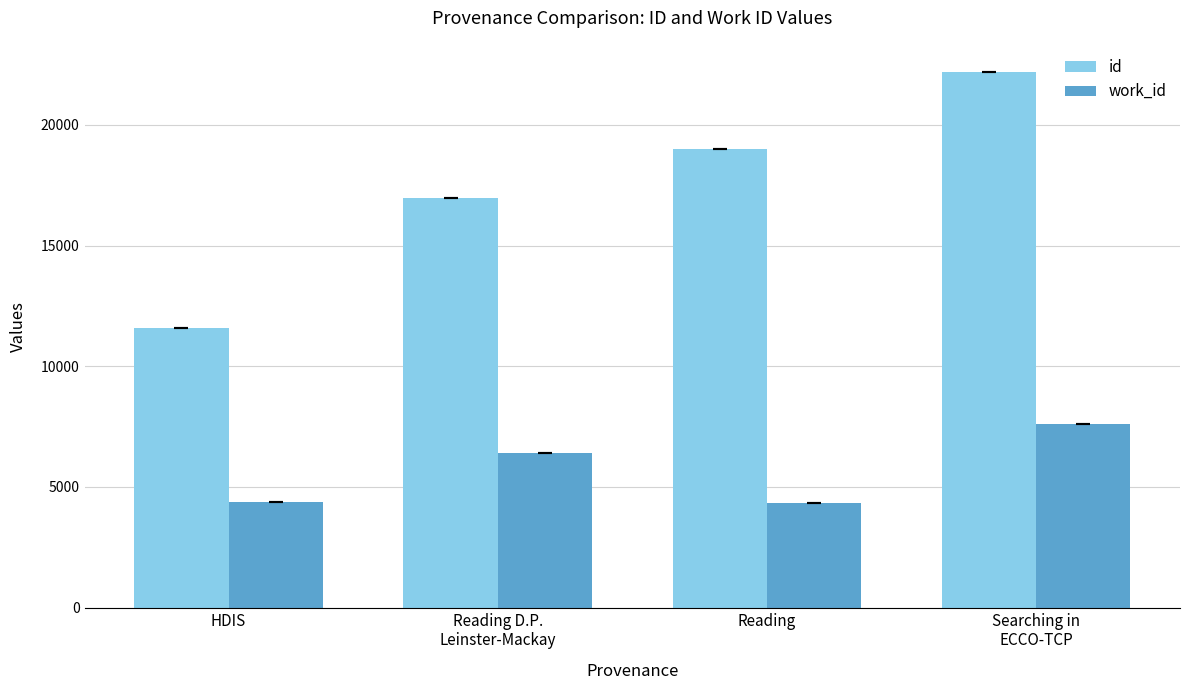

Is the value of work_id at Reading greater than the value of id at Searching in
ECCO-TCP?

No